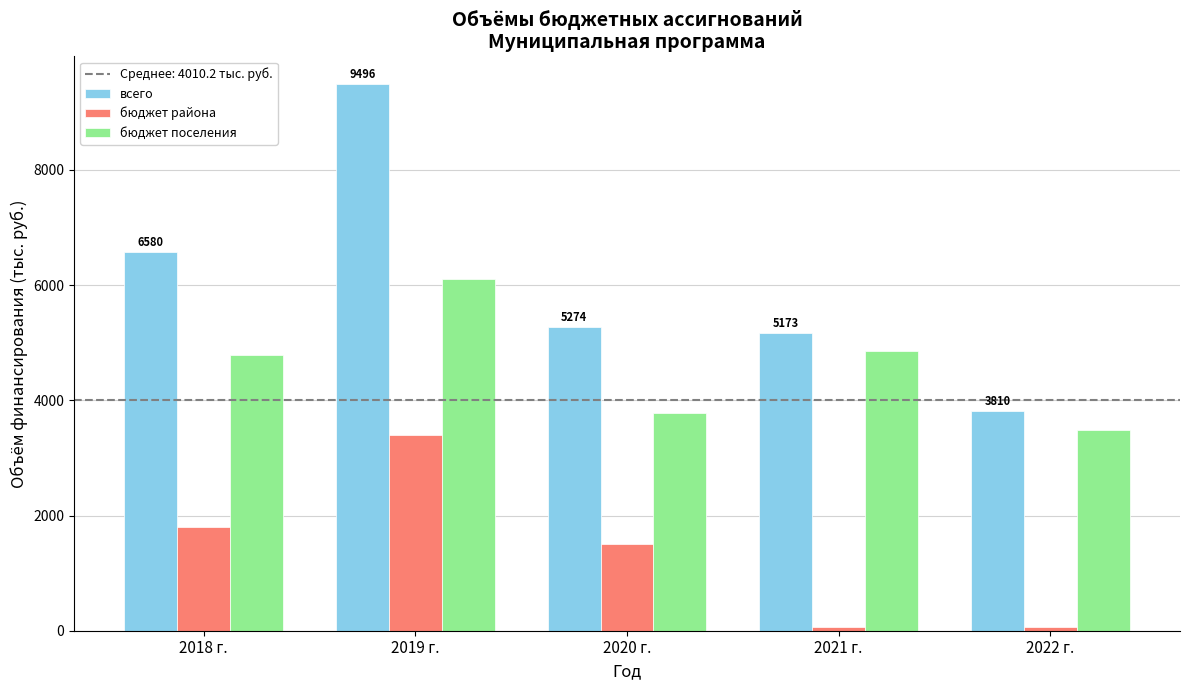

At 2018 г., list the series in order from smallest to largest.

бюджет района, бюджет поселения, всего